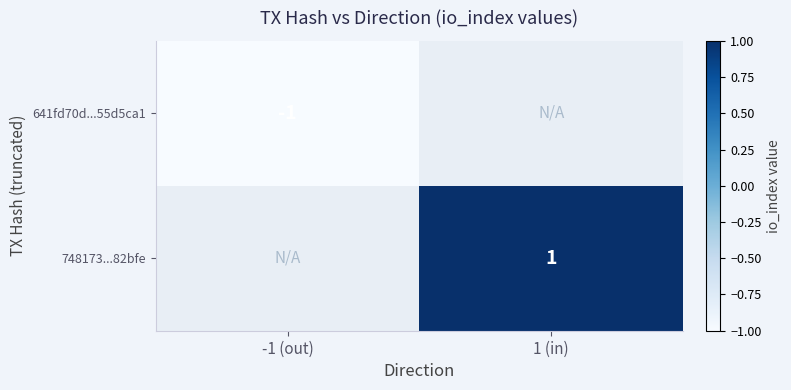

Count the number of categories in the chart.

2